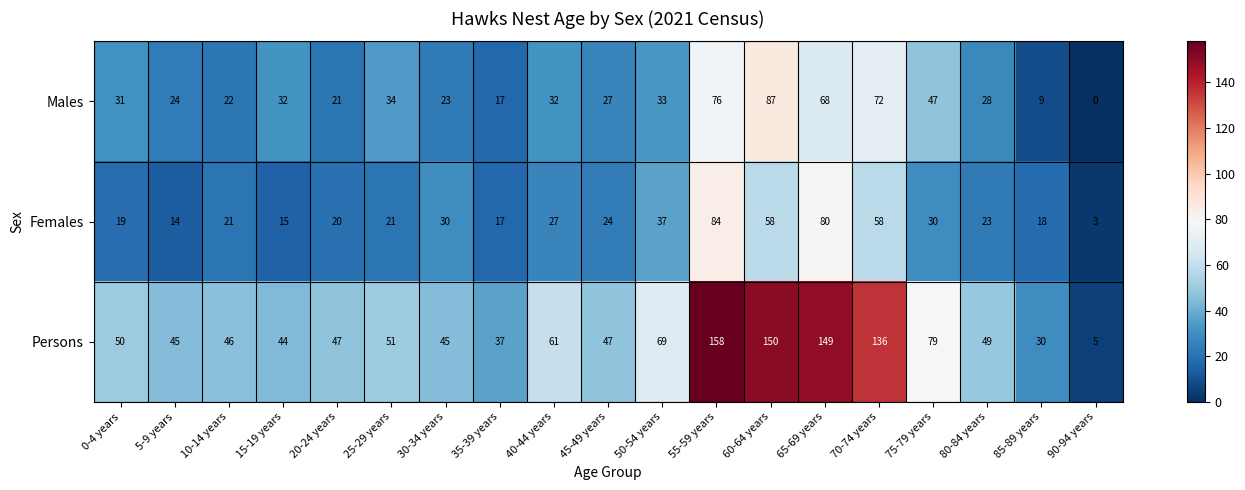

Which label corresponds to the smallest value in the chart?

90-94 years